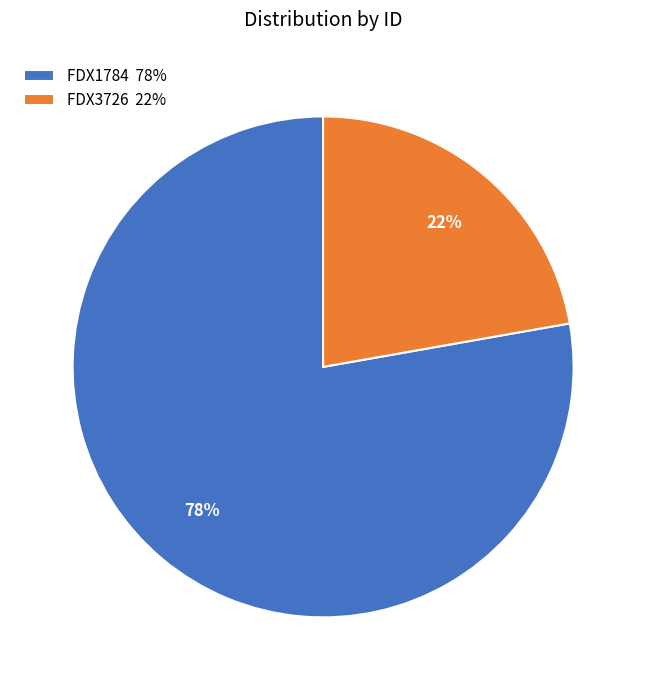

To the nearest percent, what is the difference between the FDX3726 and FDX1784 slice percentages?

56%